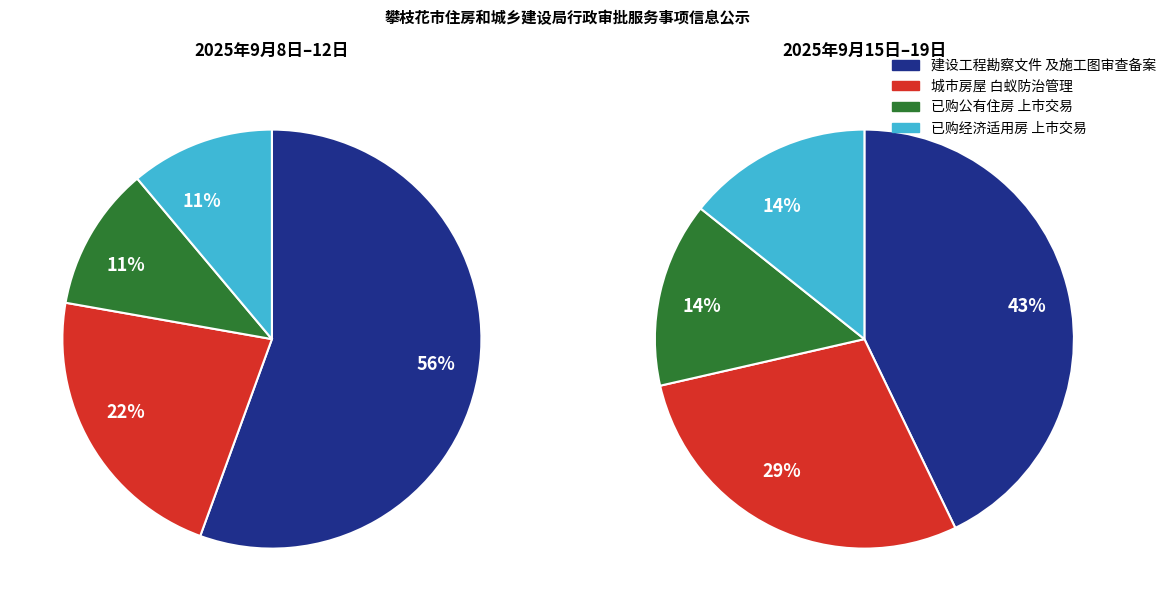

The 建设工程勘察文件及施工图设计文件审查备案 slice represents 56% of the pie. True or false?

True